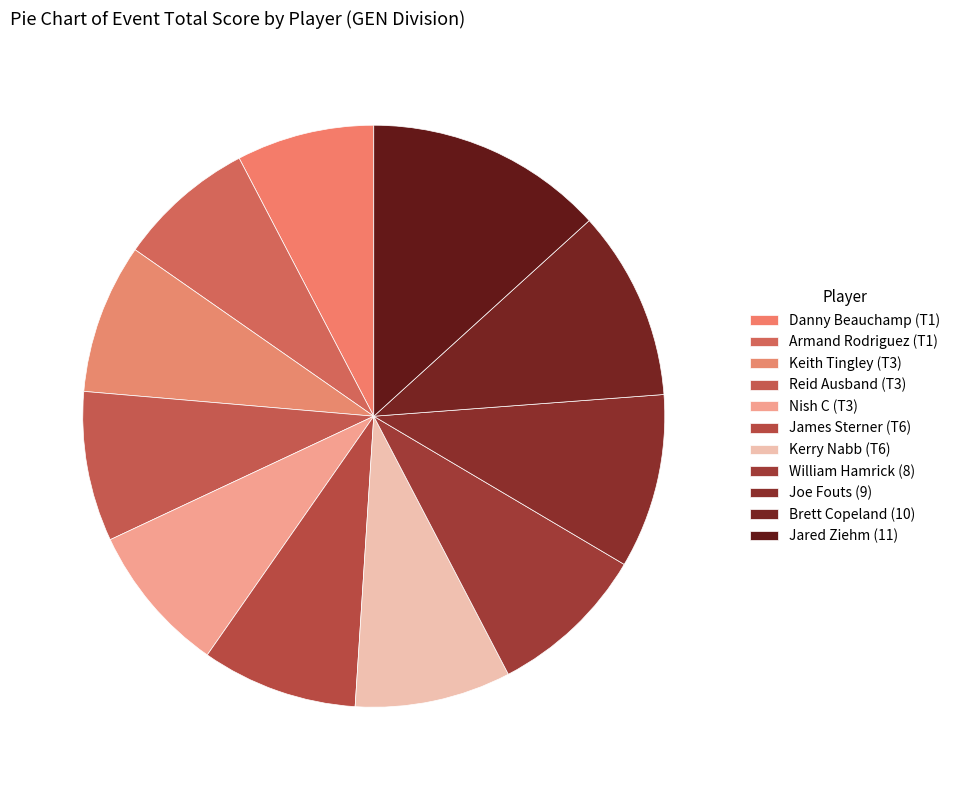

How many slices are in this pie chart?

11